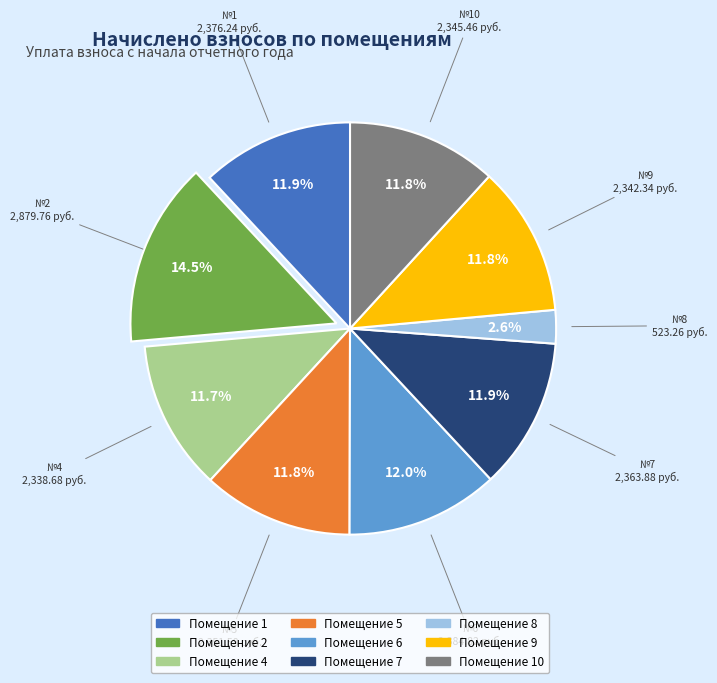

Is there a majority slice in this chart?

No